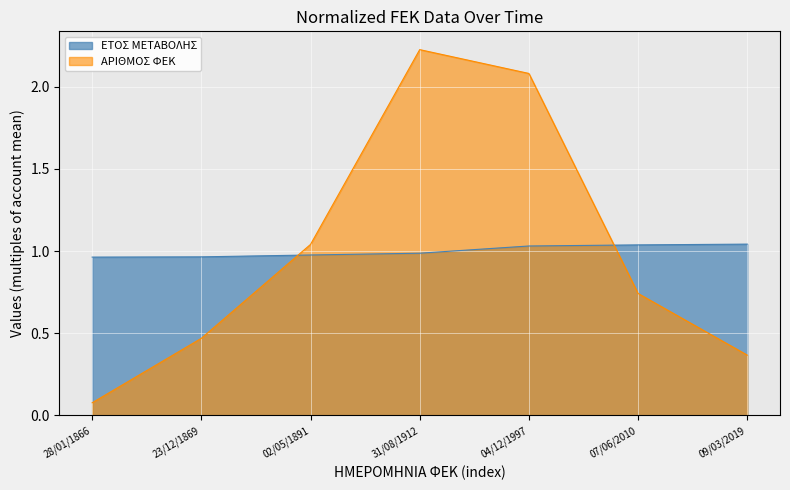

Which series has the largest range (max minus min)?

ΑΡΙΘΜΟΣ ΦΕΚ